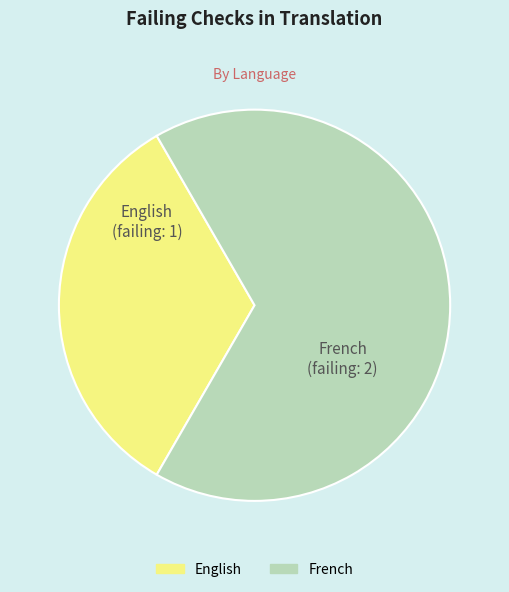

Which category has the smallest portion of the pie?

English